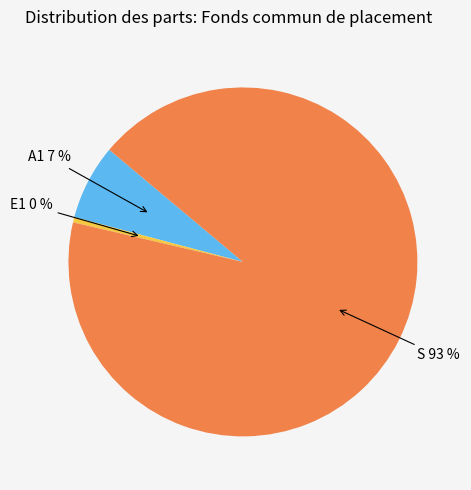

To the nearest percent, what percentage of the pie is A1?

7%